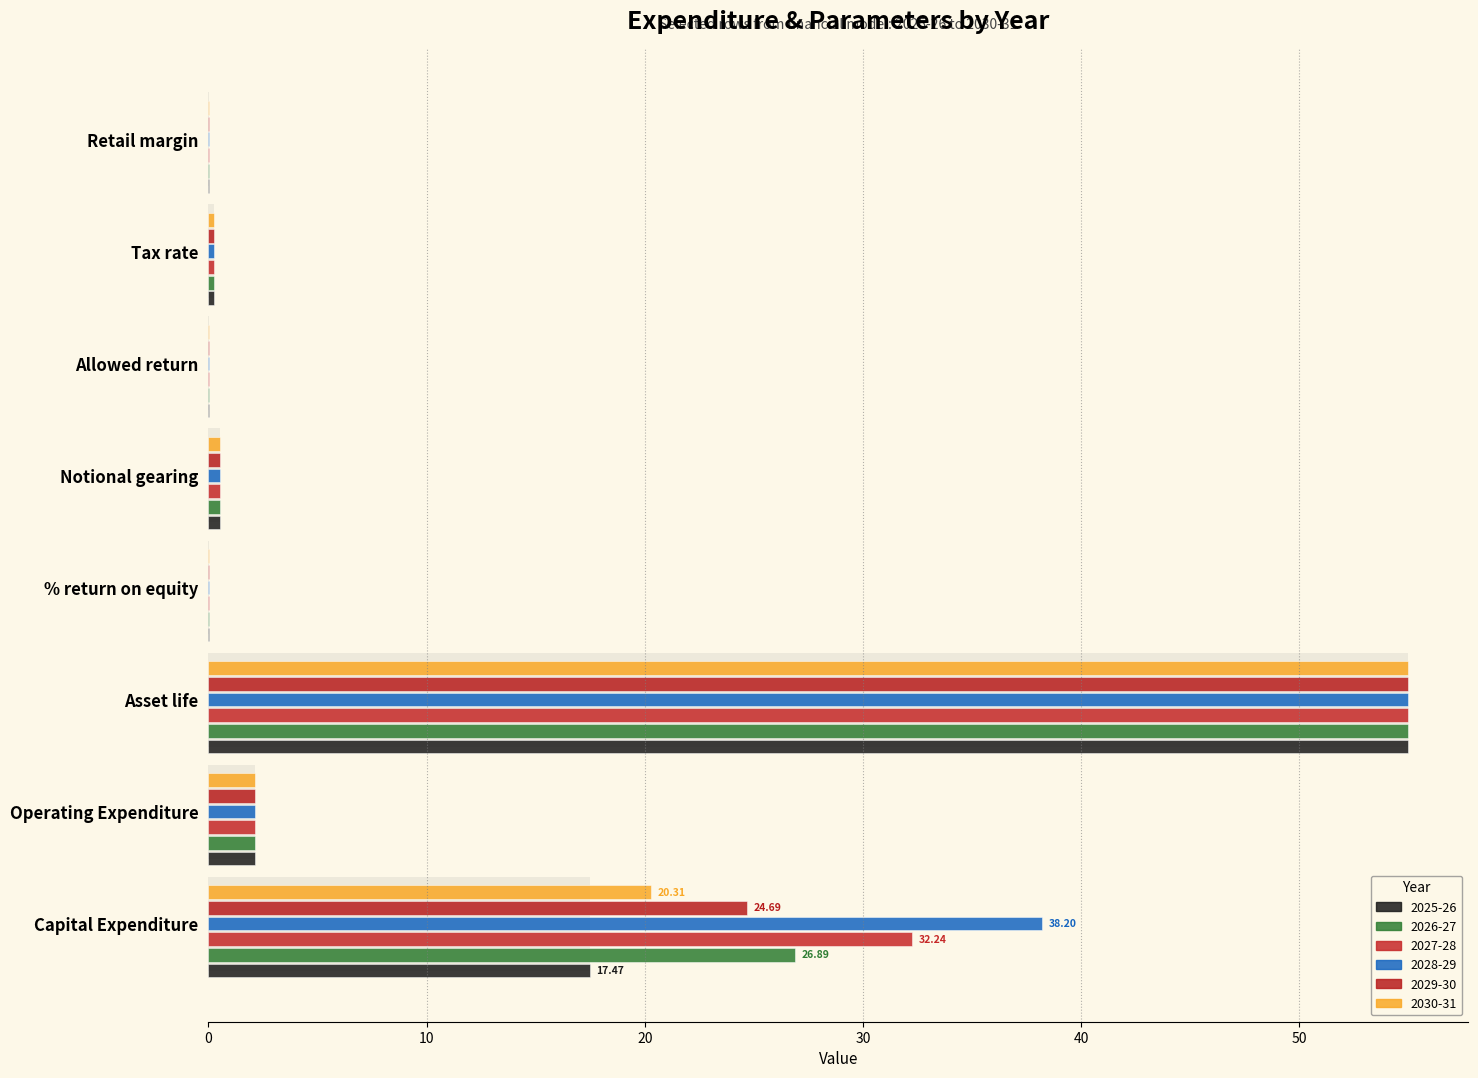

What is the highest value of the 2025-26 series?

55.0